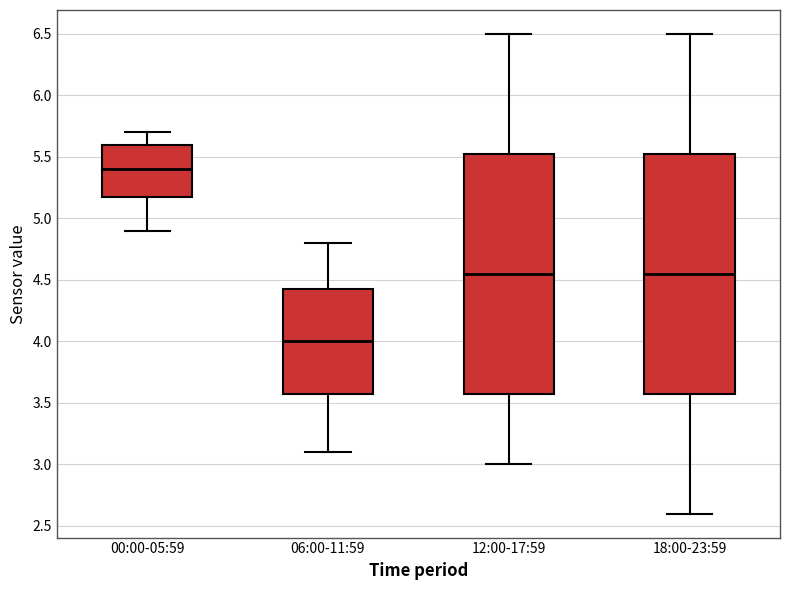

Which box's median line is the highest?

00:00-05:59